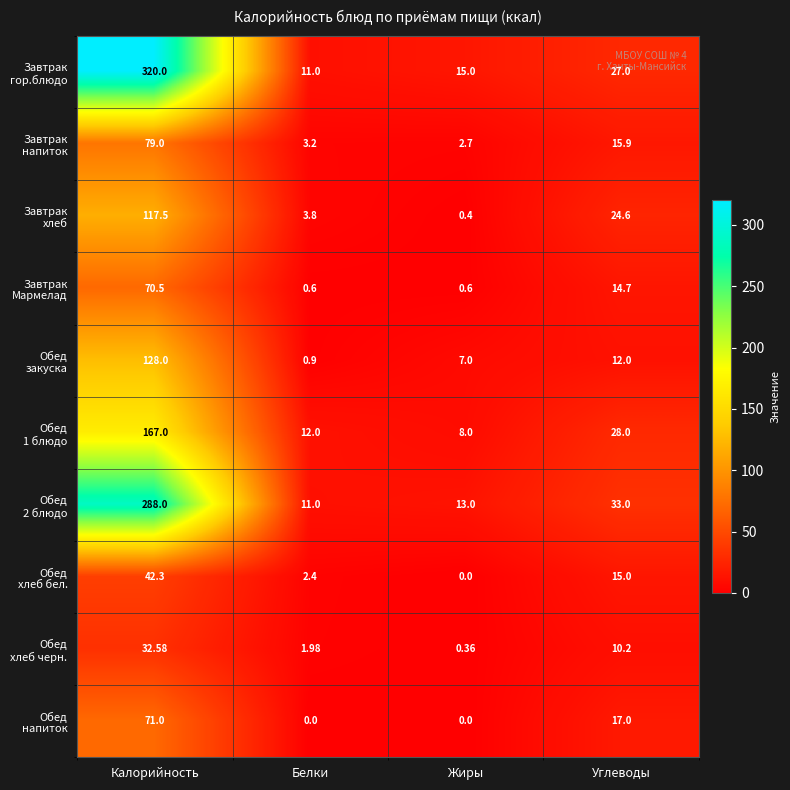

At which category does the chart reach its peak across all series?

Калорийность